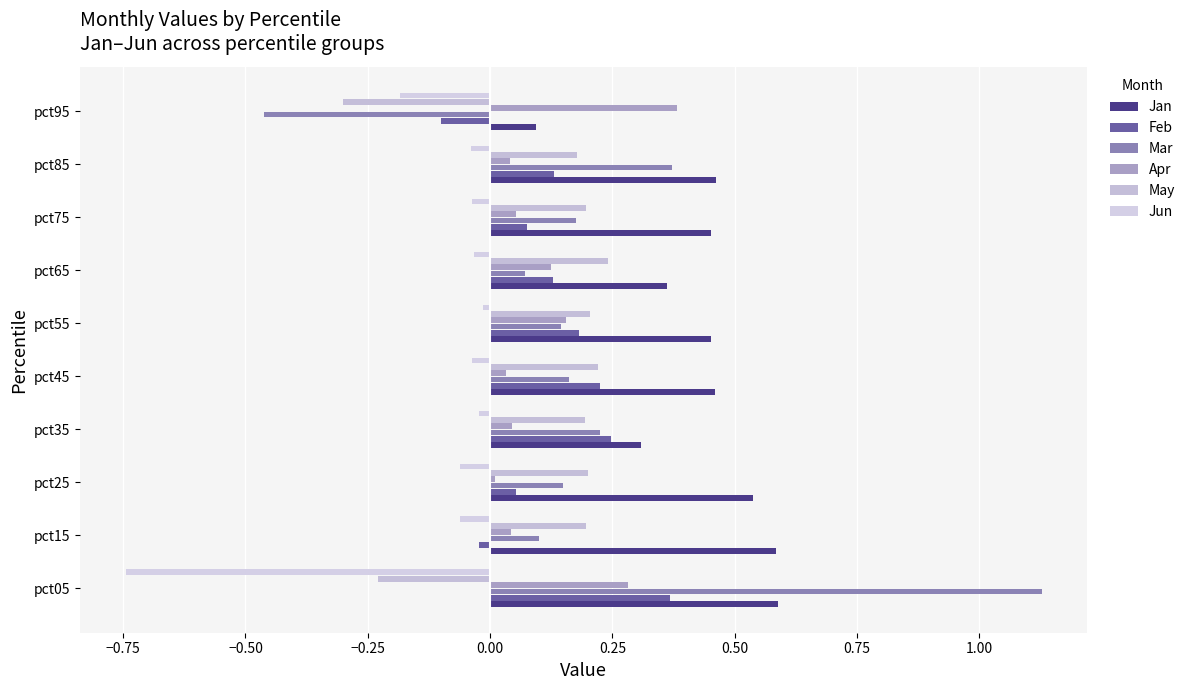

List the series in order of their peak value, highest first.

Mar, Jan, Apr, Feb, May, Jun